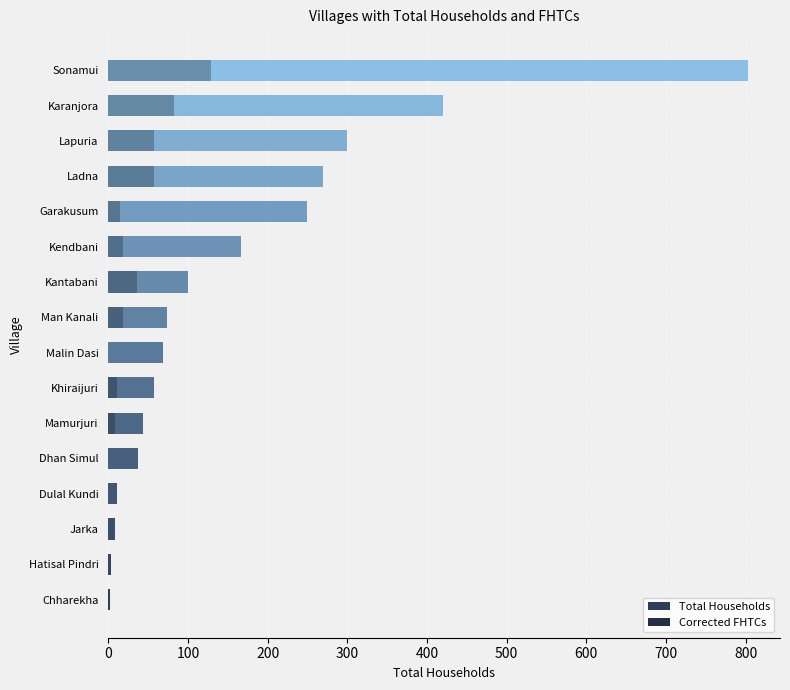

Between Man Kanali and Hatisal Pindri, which is larger?

Man Kanali